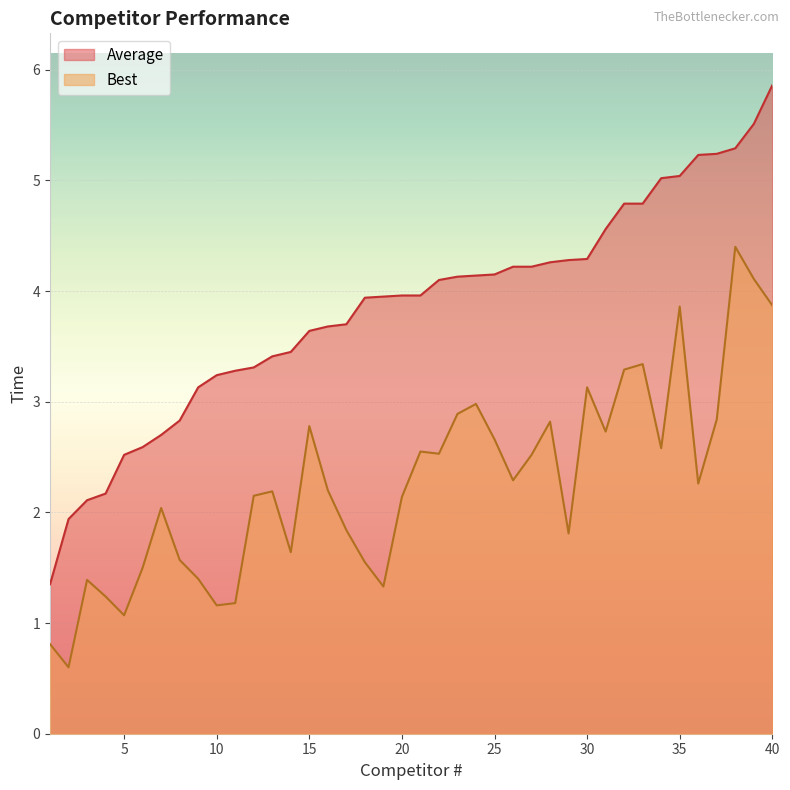

Rank the categories by Best value from lowest to highest.

2, 1, 5, 10, 11, 4, 19, 3, 9, 6, 18, 8, 14, 29, 17, 7, 20, 12, 13, 16, 36, 26, 27, 22, 21, 34, 25, 31, 15, 28, 37, 23, 24, 30, 32, 33, 35, 40, 39, 38